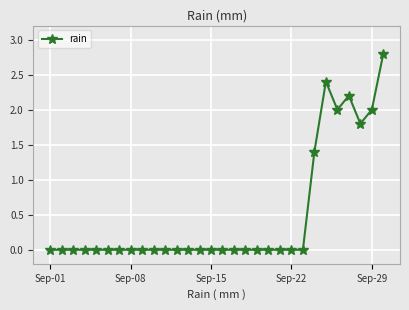

True or false: there are more than 1 points higher than both neighbors.

True